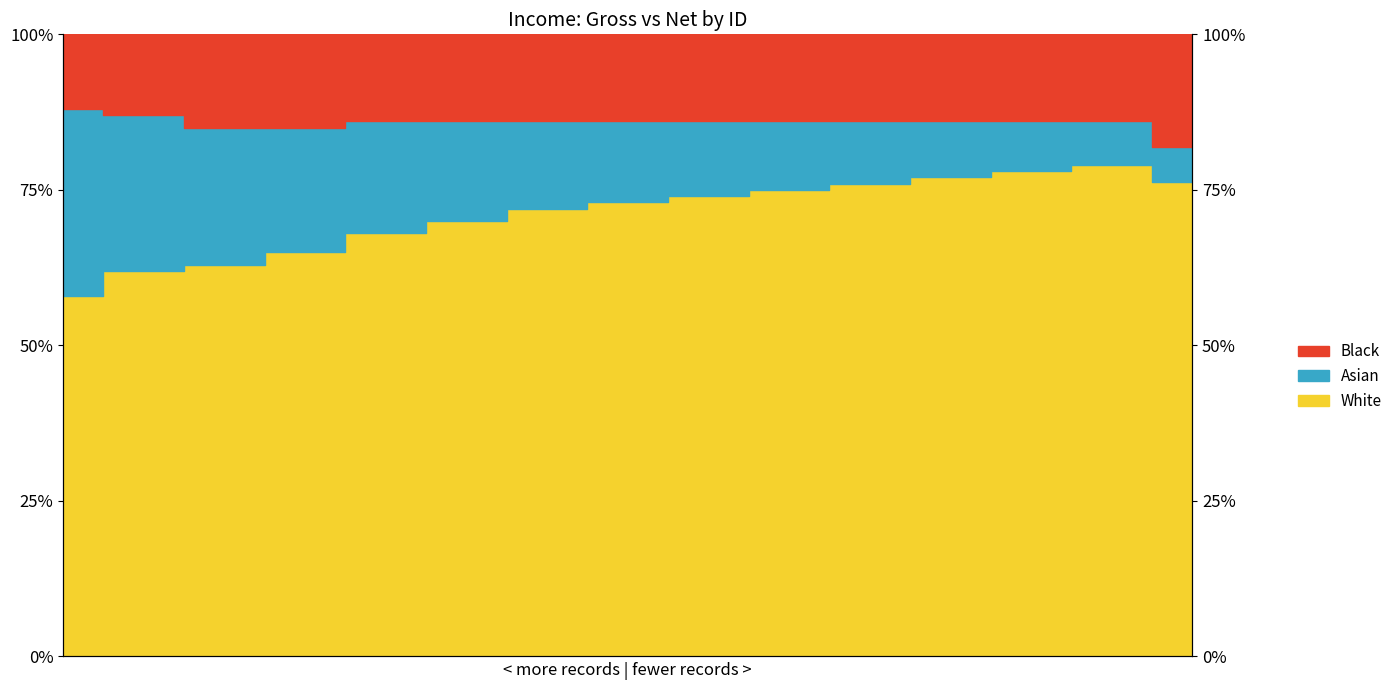

Which series has the widest spread of values?

White